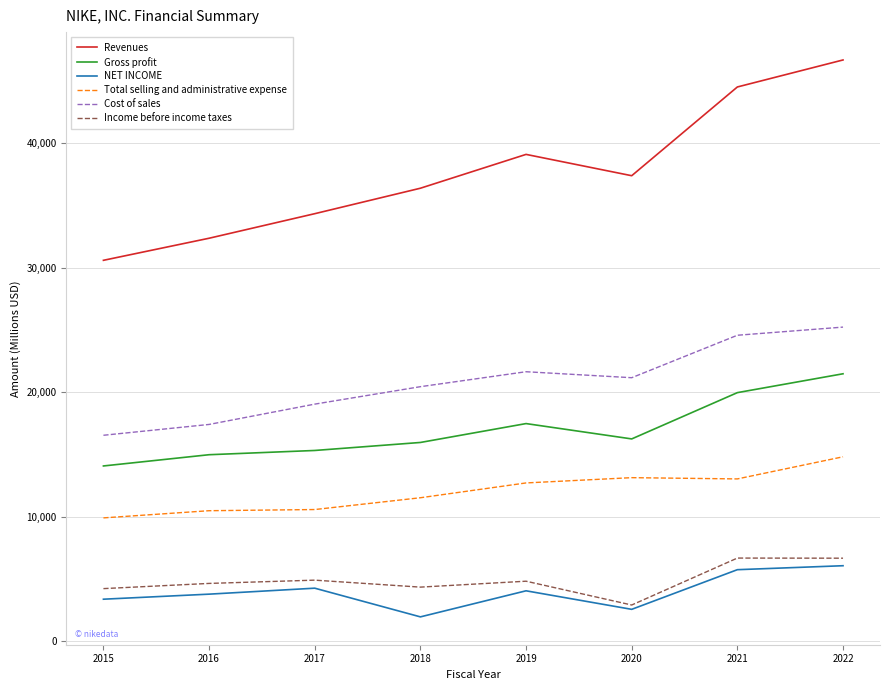

Which series has the widest spread of values?

Revenues